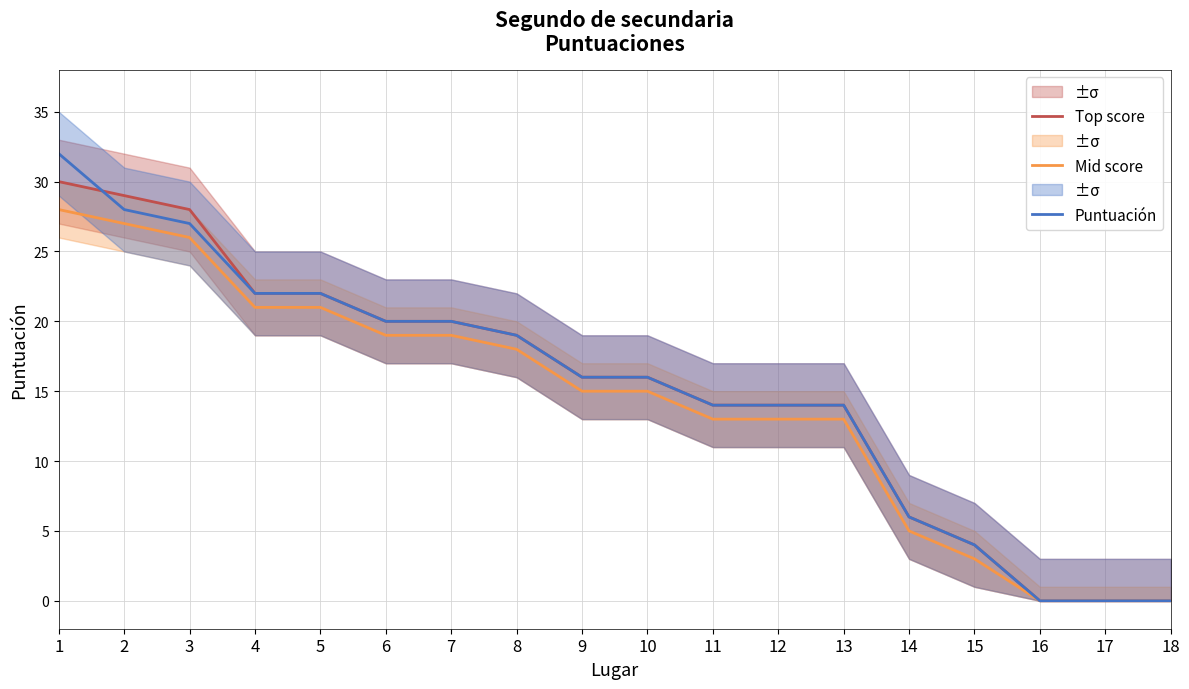

The value of Puntuación at 10 is 16. True or false?

True